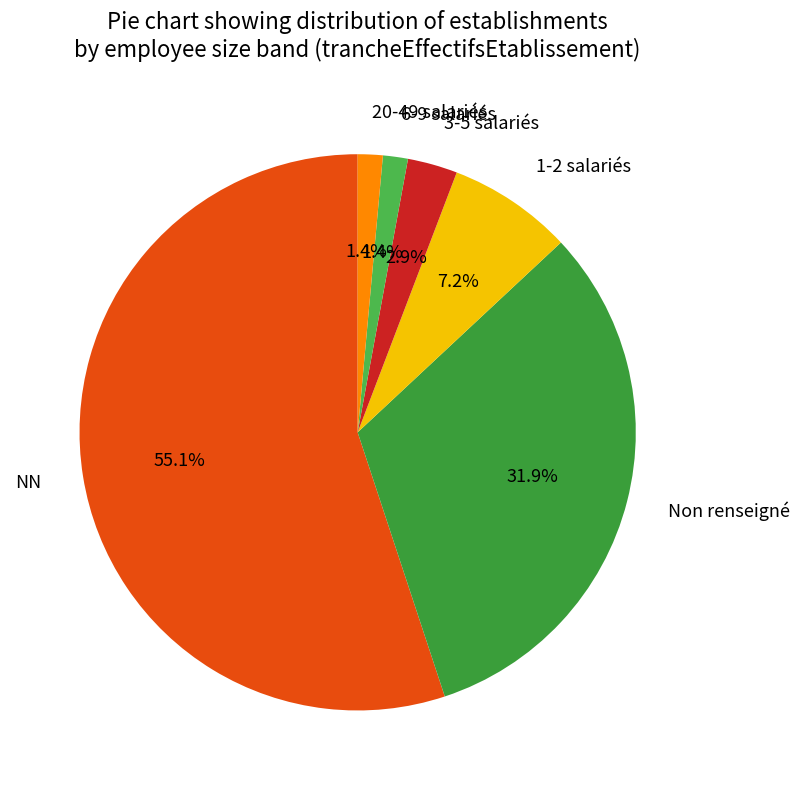

Between 20-49 salariés and NN, which is larger?

NN